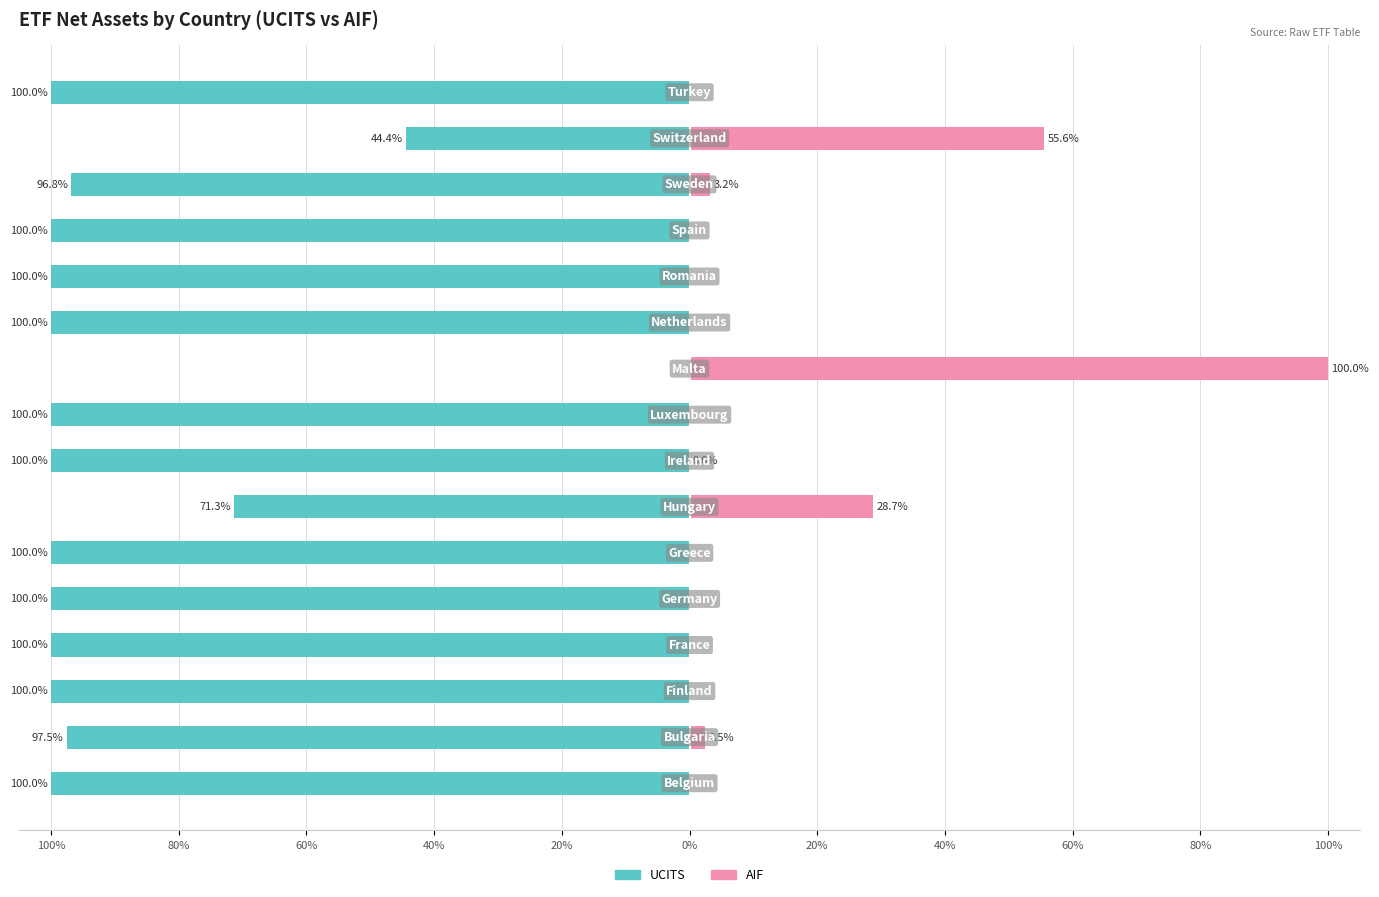

True or false: AIF has a value of 0.0 at 11.

True